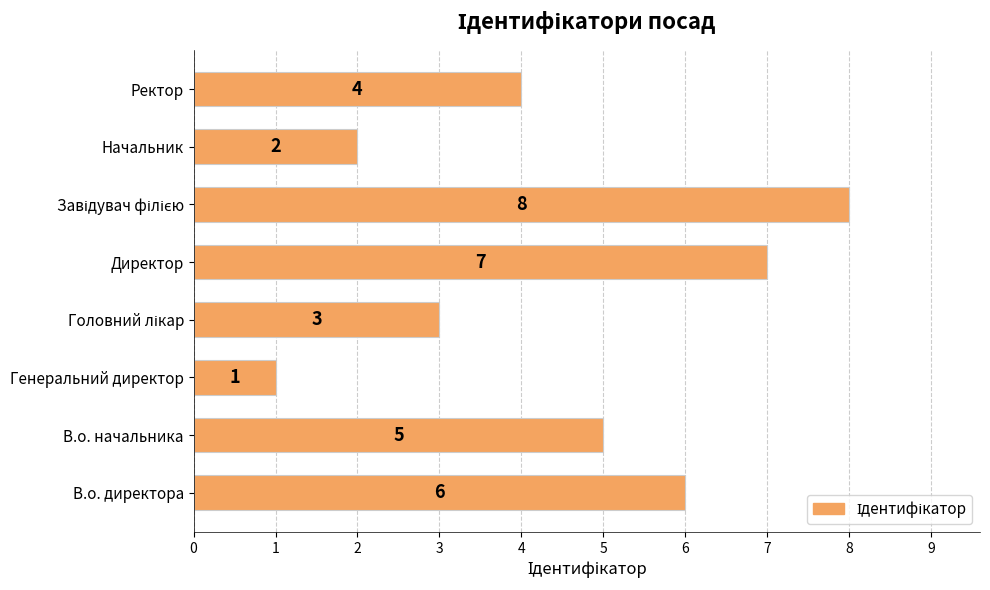

What is the sum of all values?

36